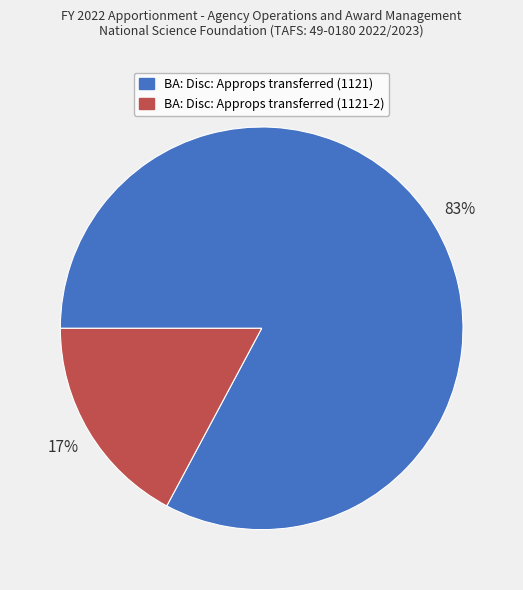

True or false: BA: Disc: Approps transferred (1121) accounts for 91% of the total.

False